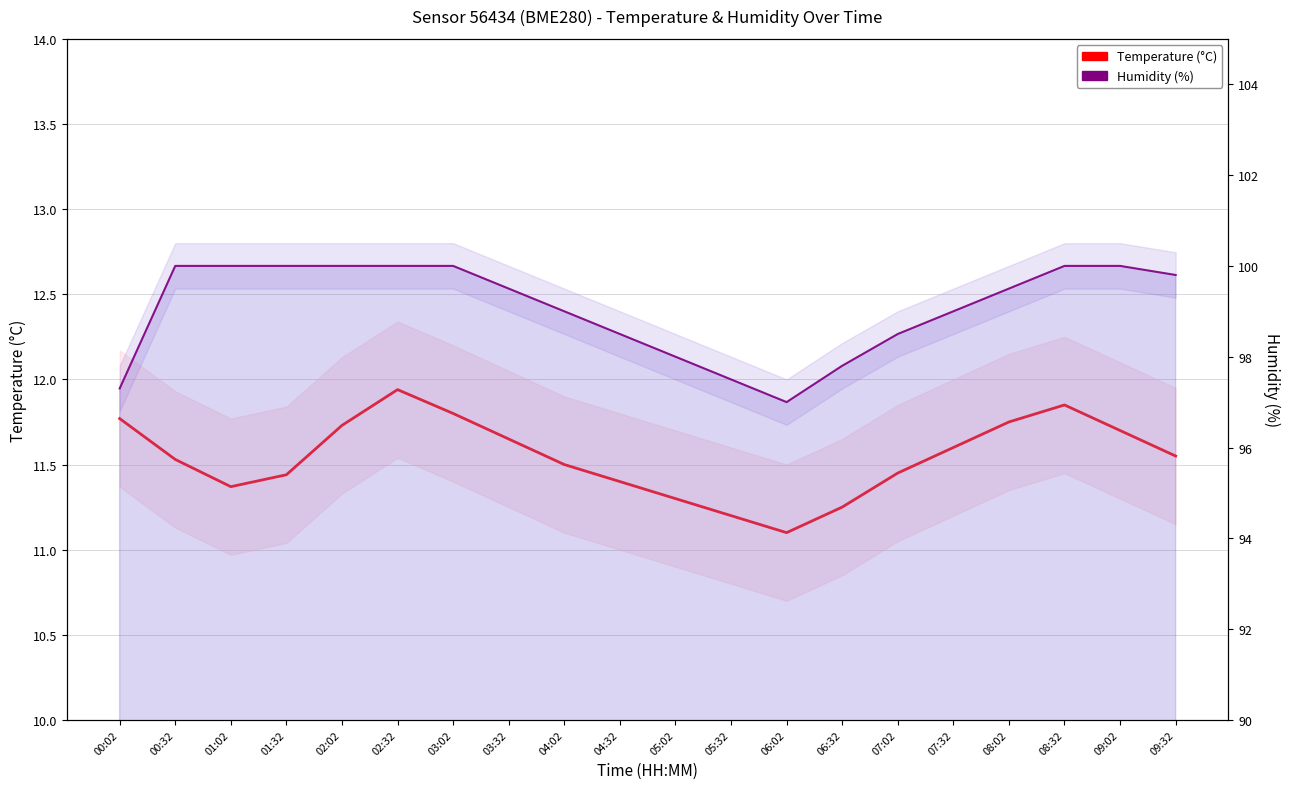

True or false: temperature has more than 2 interior local peaks.

False